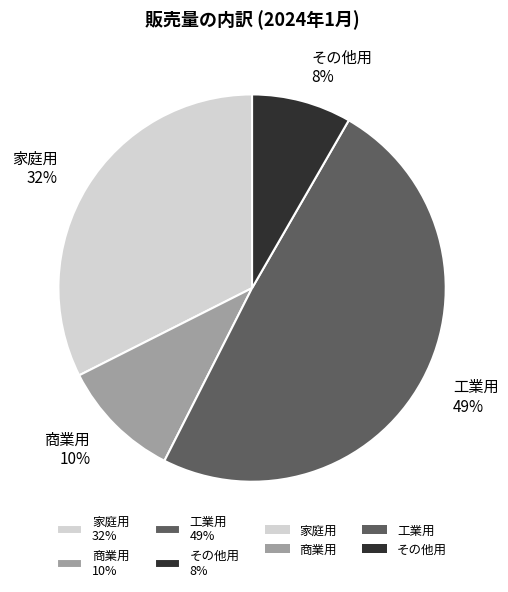

Is there a majority slice in this chart?

No